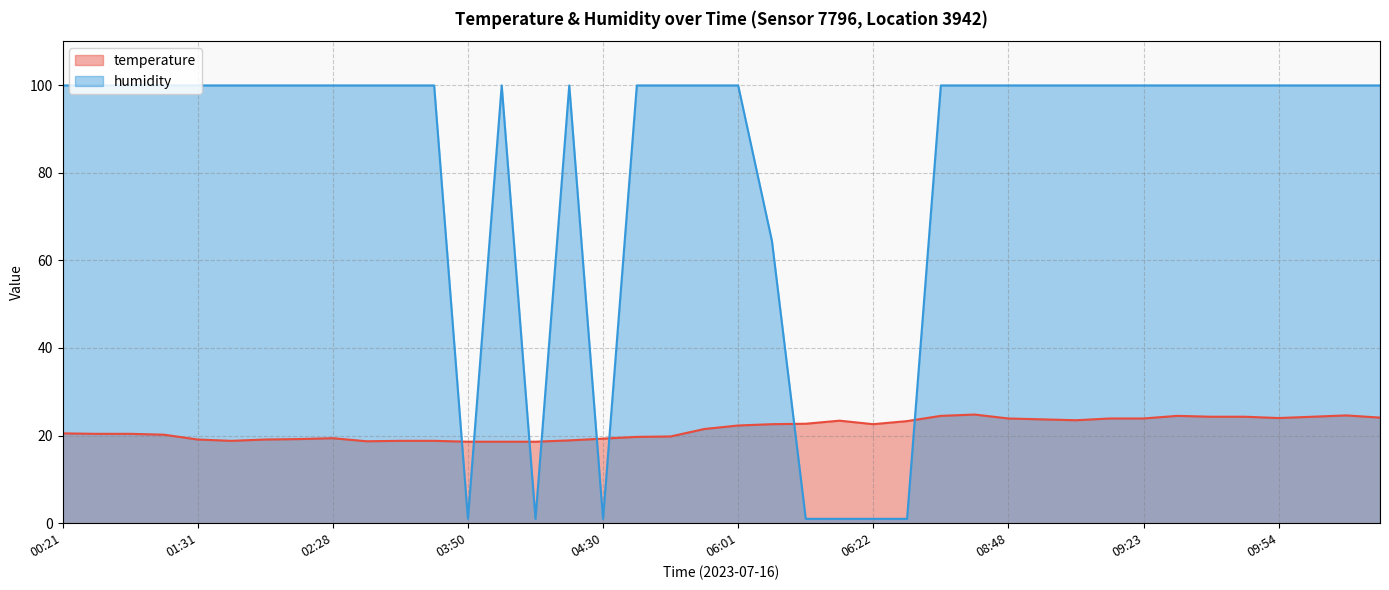

True or false: humidity has more than 2 points higher than both neighbors.

False